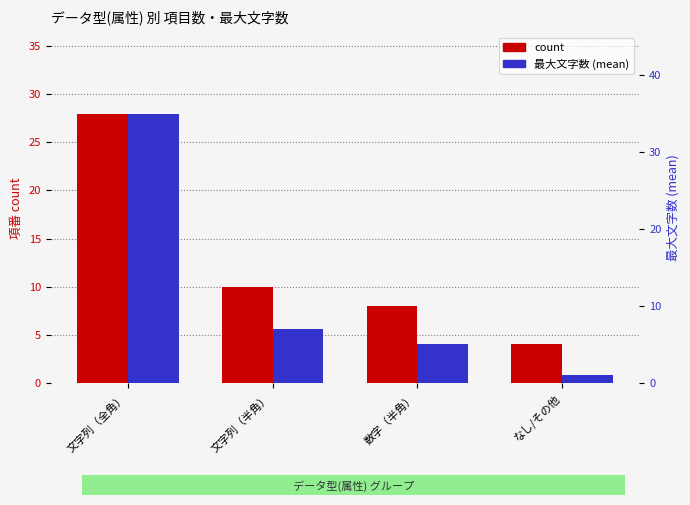

What is the greatest value displayed?

35